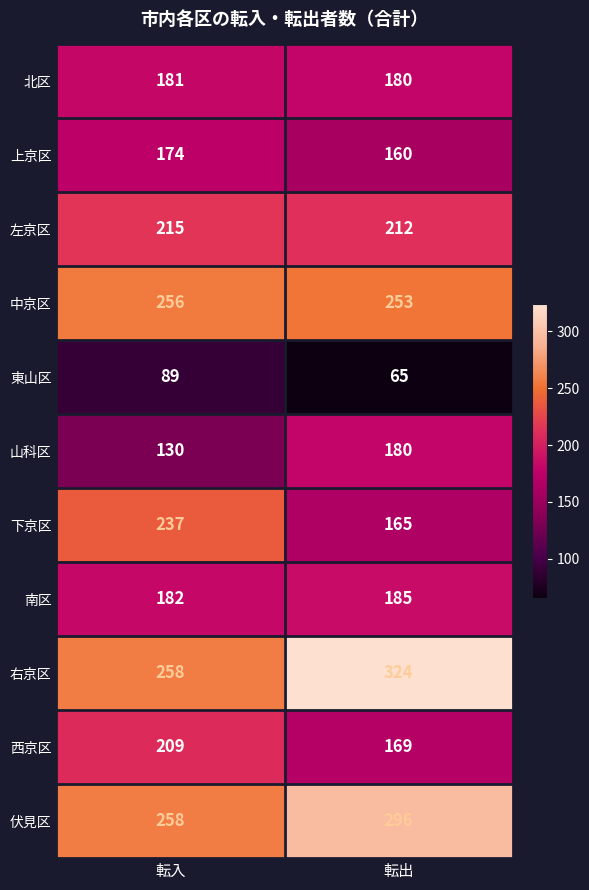

Between 転入 and 転出, which series saw the biggest shift?

下京区